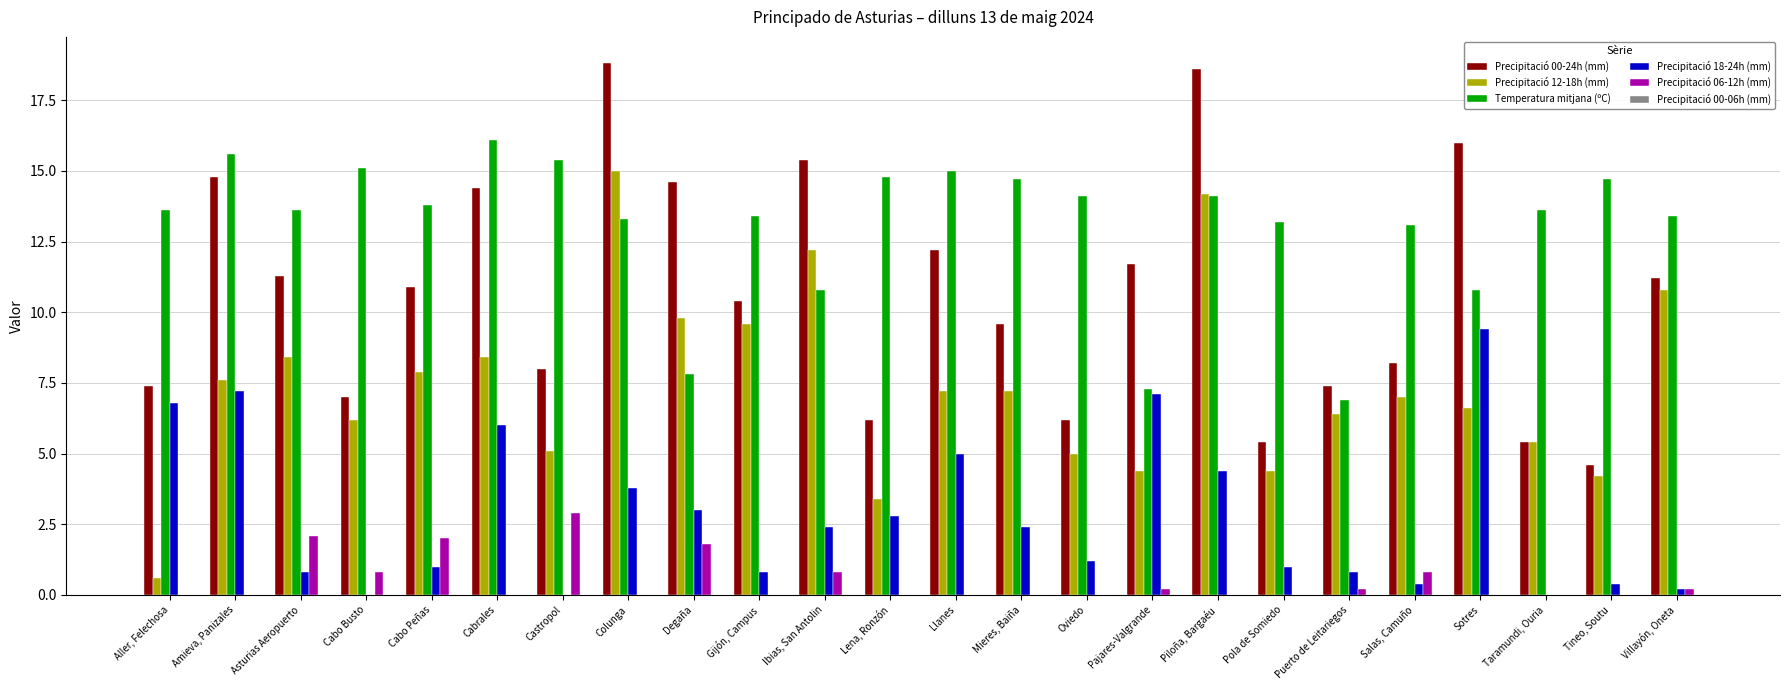

What is the total value across all series at Aller, Felechosa?

28.4